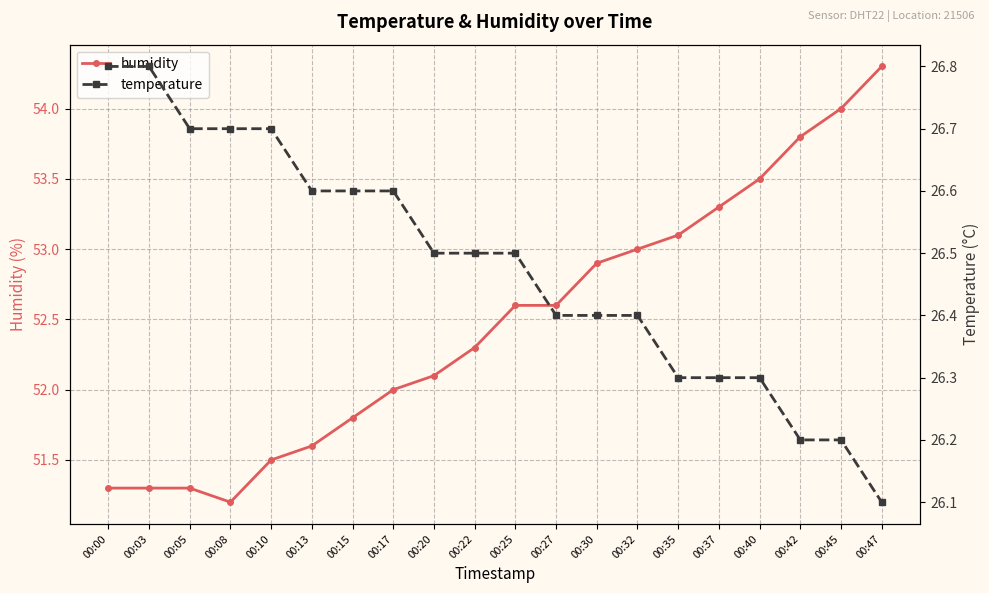

What is the highest value of the humidity series?

54.3